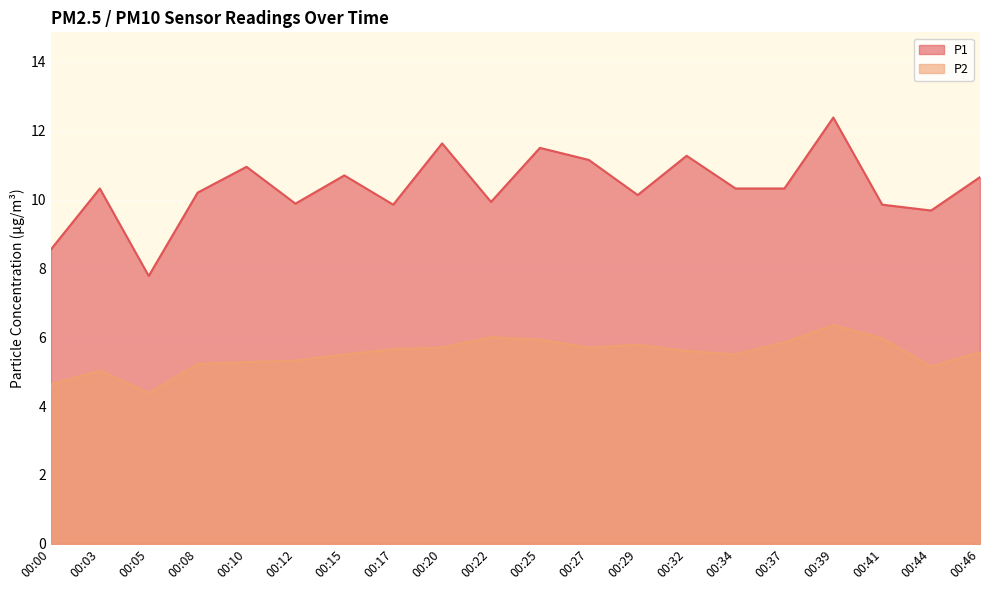

Reading left to right, extract all data points from this chart.

P1: 00:00=8.6	00:03=10.3	00:05=7.8	00:08=10.2	00:10=10.9	00:12=9.9	00:15=10.7	00:17=9.8	00:20=11.6	00:22=9.9	00:25=11.5	00:27=11.2	00:29=10.1	00:32=11.3	00:34=10.3	00:37=10.3	00:39=12.4	00:41=9.8	00:44=9.7	00:46=10.7
P2: 00:00=4.6	00:03=5.0	00:05=4.4	00:08=5.2	00:10=5.3	00:12=5.3	00:15=5.5	00:17=5.7	00:20=5.7	00:22=6.0	00:25=5.9	00:27=5.7	00:29=5.8	00:32=5.6	00:34=5.5	00:37=5.8	00:39=6.3	00:41=6.0	00:44=5.2	00:46=5.6